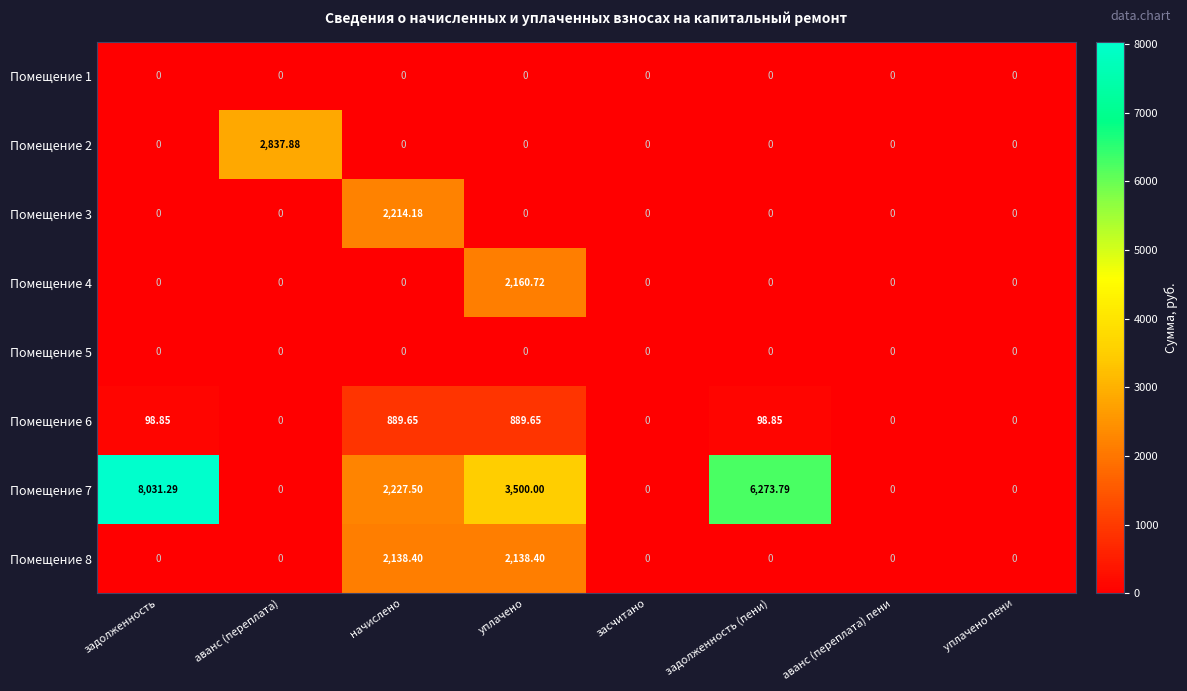

Which category has the highest value across all series?

задолженность